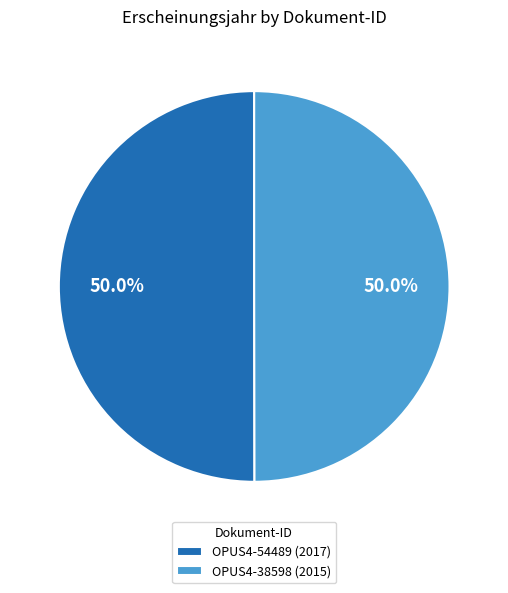

Is it true that OPUS4-54489 is 50% of the pie?

True